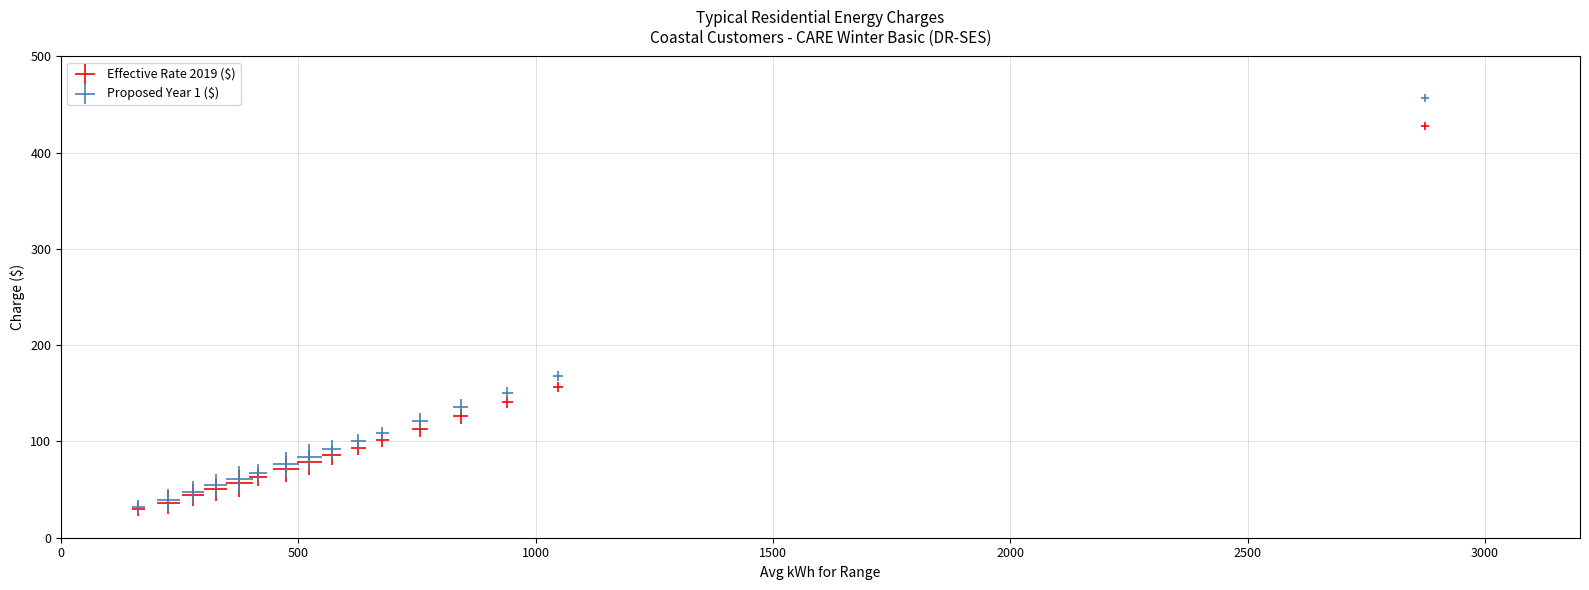

Which series reaches the maximum Y coordinate?

Proposed Year 1 ($)